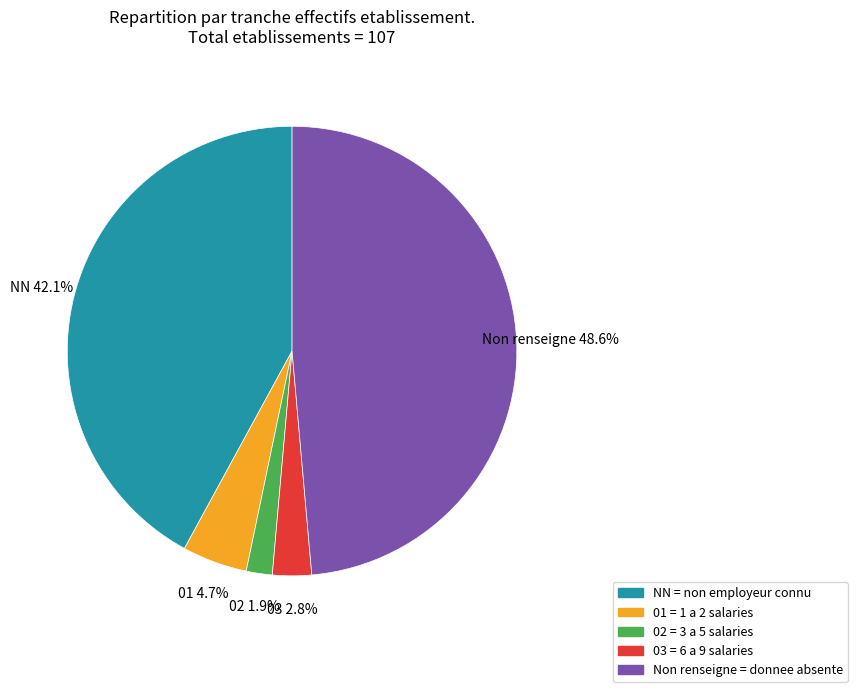

Does any single category account for the majority?

No